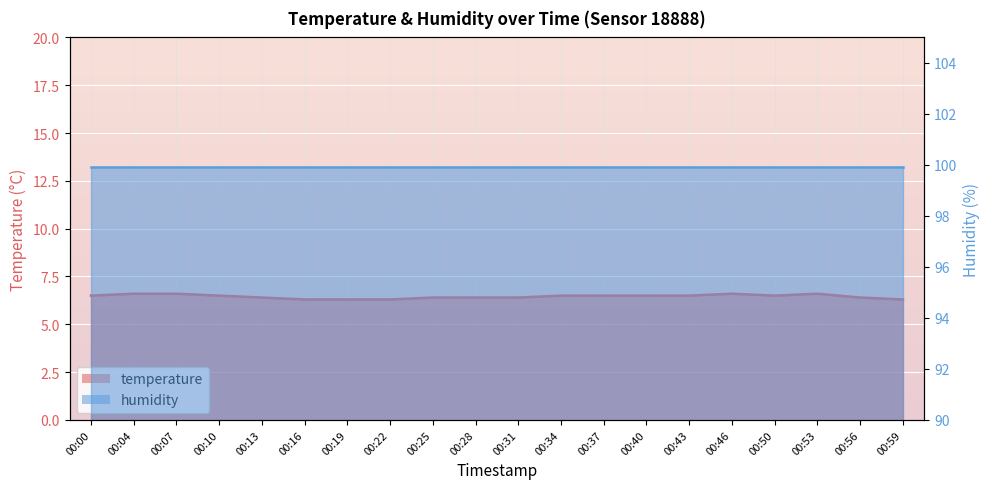

Reading left to right, transcribe all the data shown in this chart.

00:00=6.5	00:04=6.6	00:07=6.6	00:10=6.5	00:13=6.4	00:16=6.3	00:19=6.3	00:22=6.3	00:25=6.4	00:28=6.4	00:31=6.4	00:34=6.5	00:37=6.5	00:40=6.5	00:43=6.5	00:46=6.6	00:50=6.5	00:53=6.6	00:56=6.4	00:59=6.3